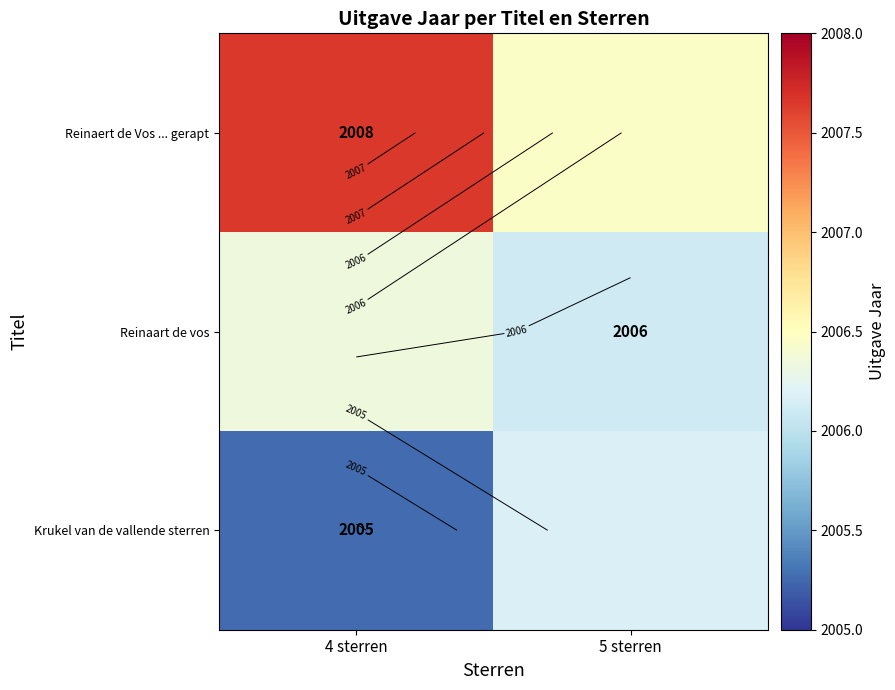

Where is Reinaart de vos nearest to the value 2006?

5 sterren